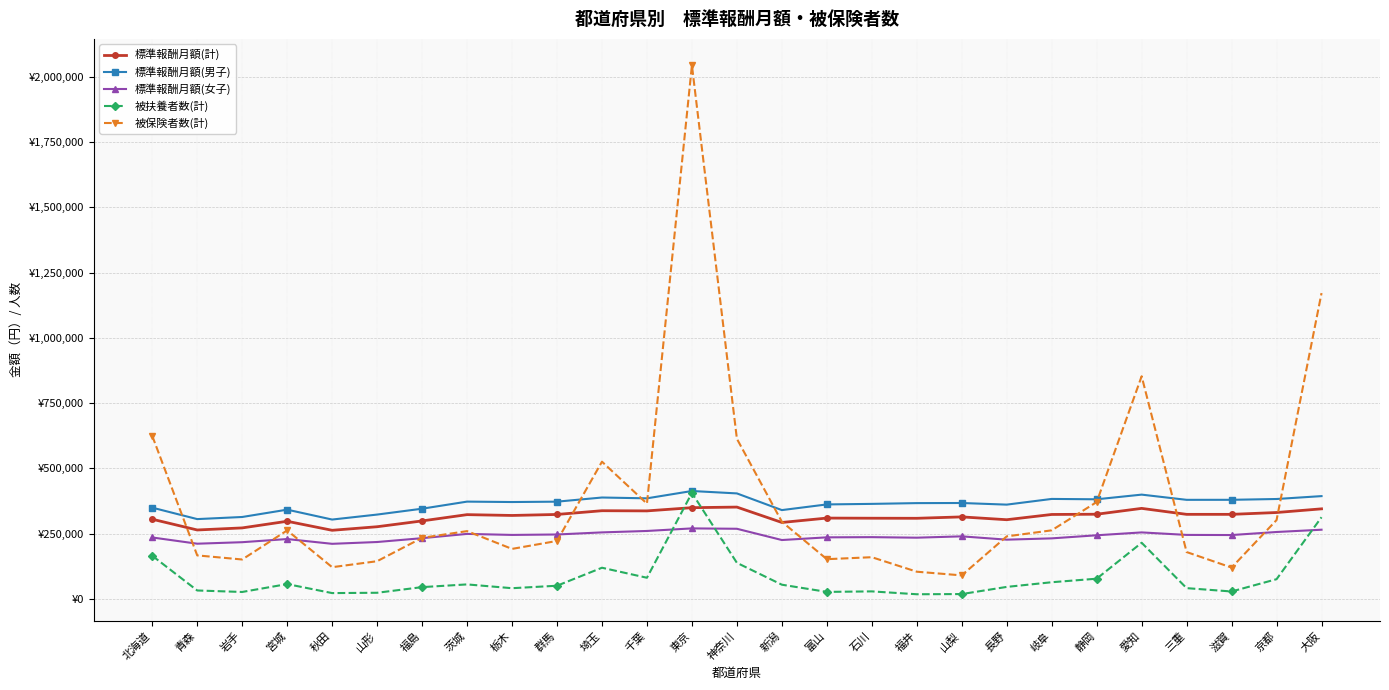

What is the value of the 標準報酬月額(計) point at the 10th from the left?

323859